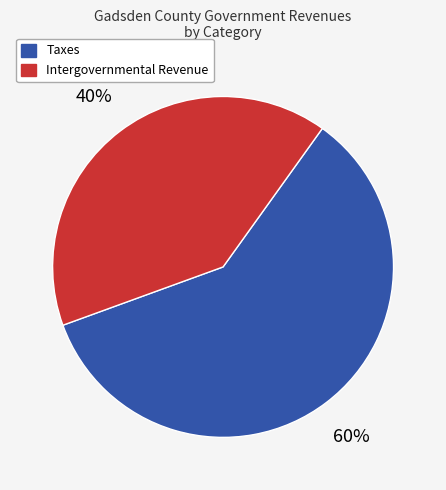

To the nearest percent, what is the average slice percentage?

50%